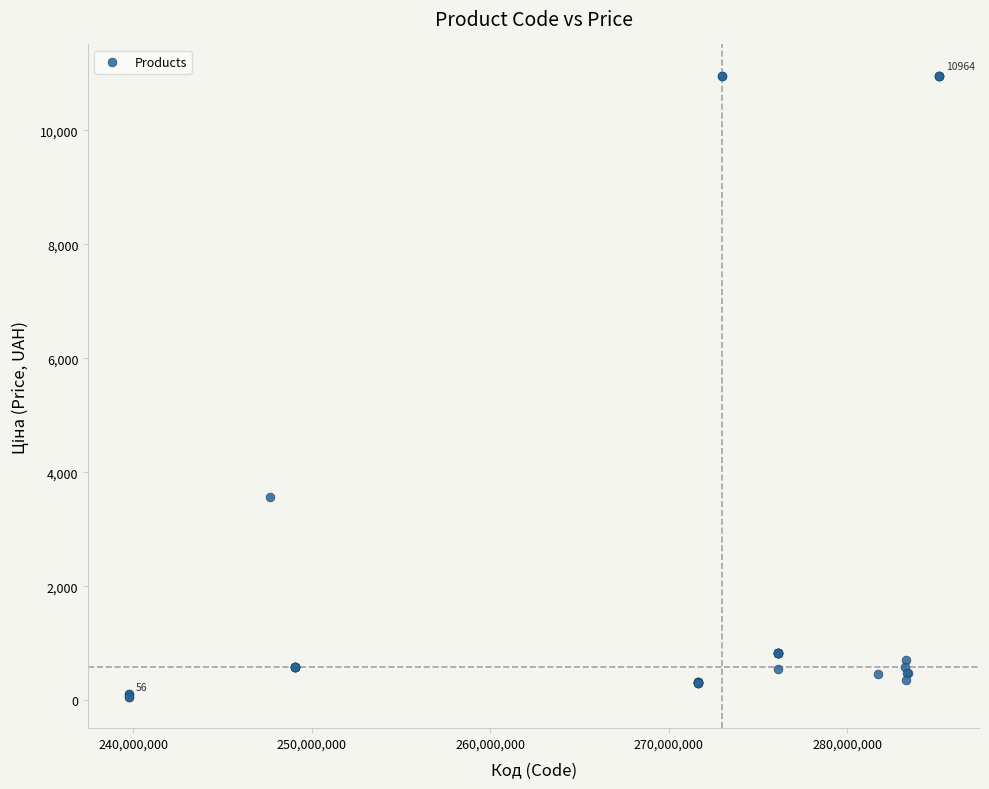

What Y value in the scatter plot is closest to 5510?

3573.6